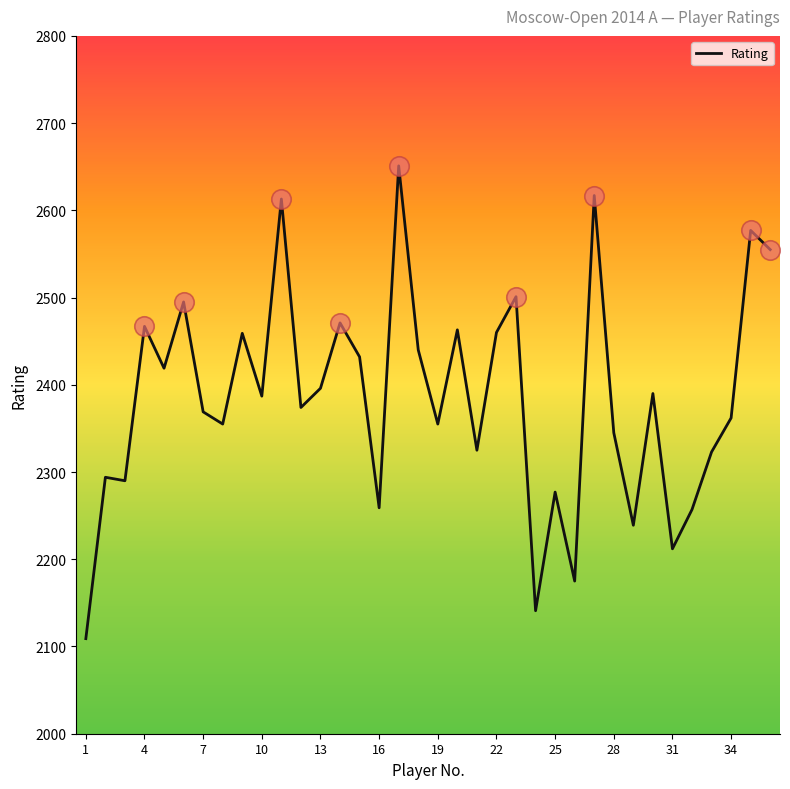

What is the difference between the maximum and minimum values?

542